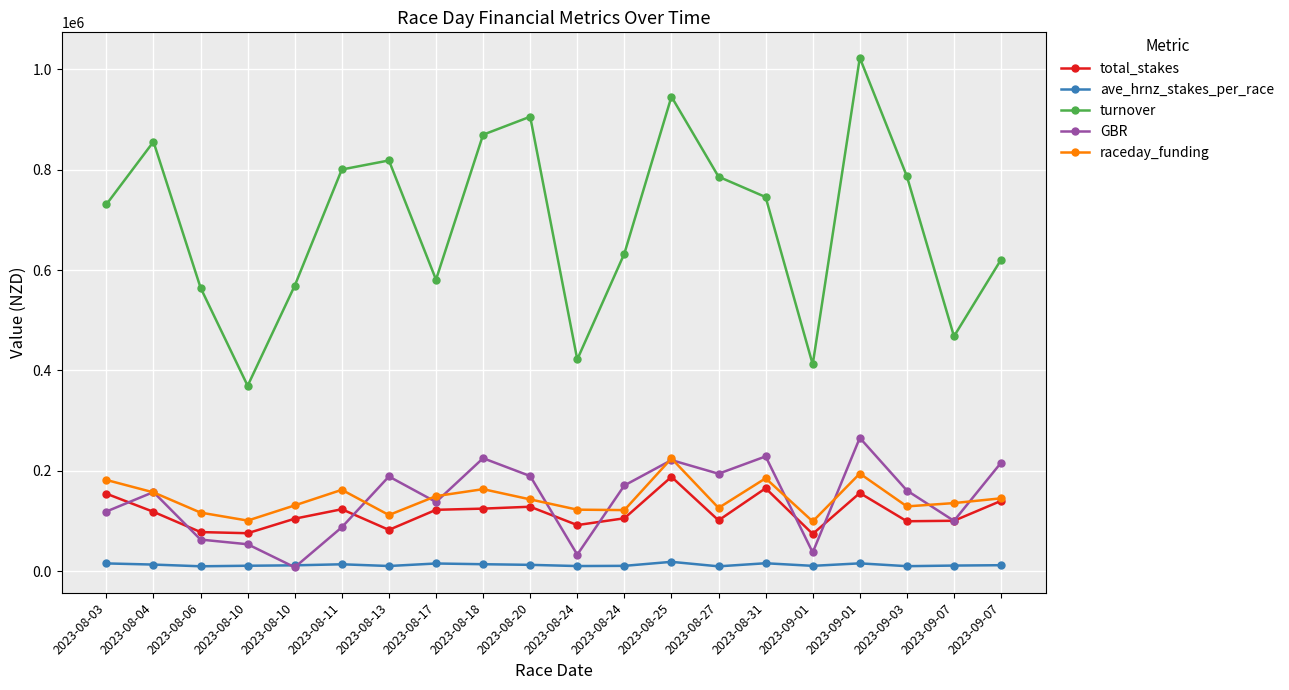

Is this an area chart (filled region under the line)?

No